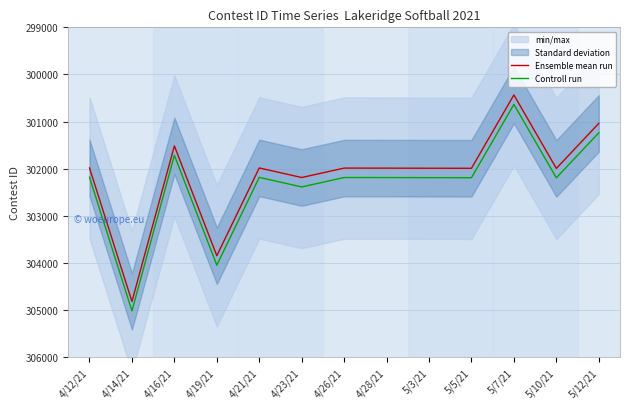

At which category does Controll run reach its first local valley?

4/16/21